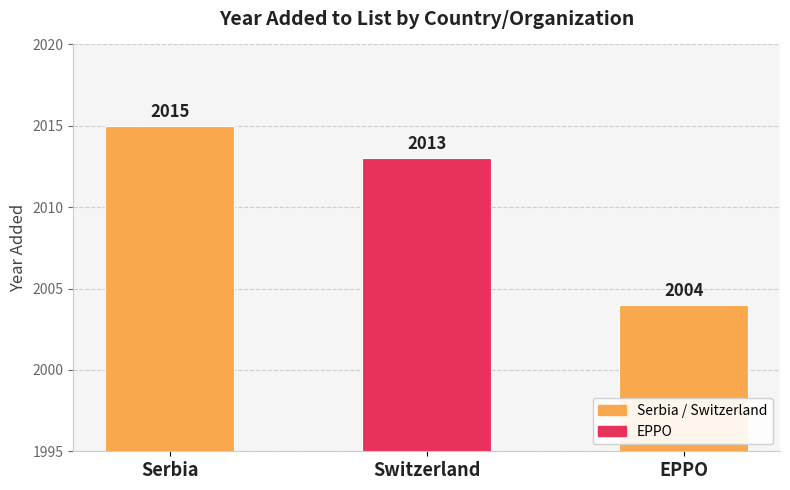

List the labels in order of value, smallest first.

EPPO, Switzerland, Serbia